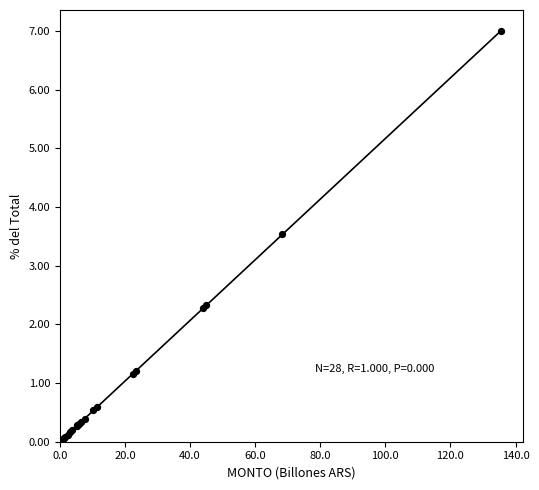

What Y value in the scatter plot is closest to 3?

3.5